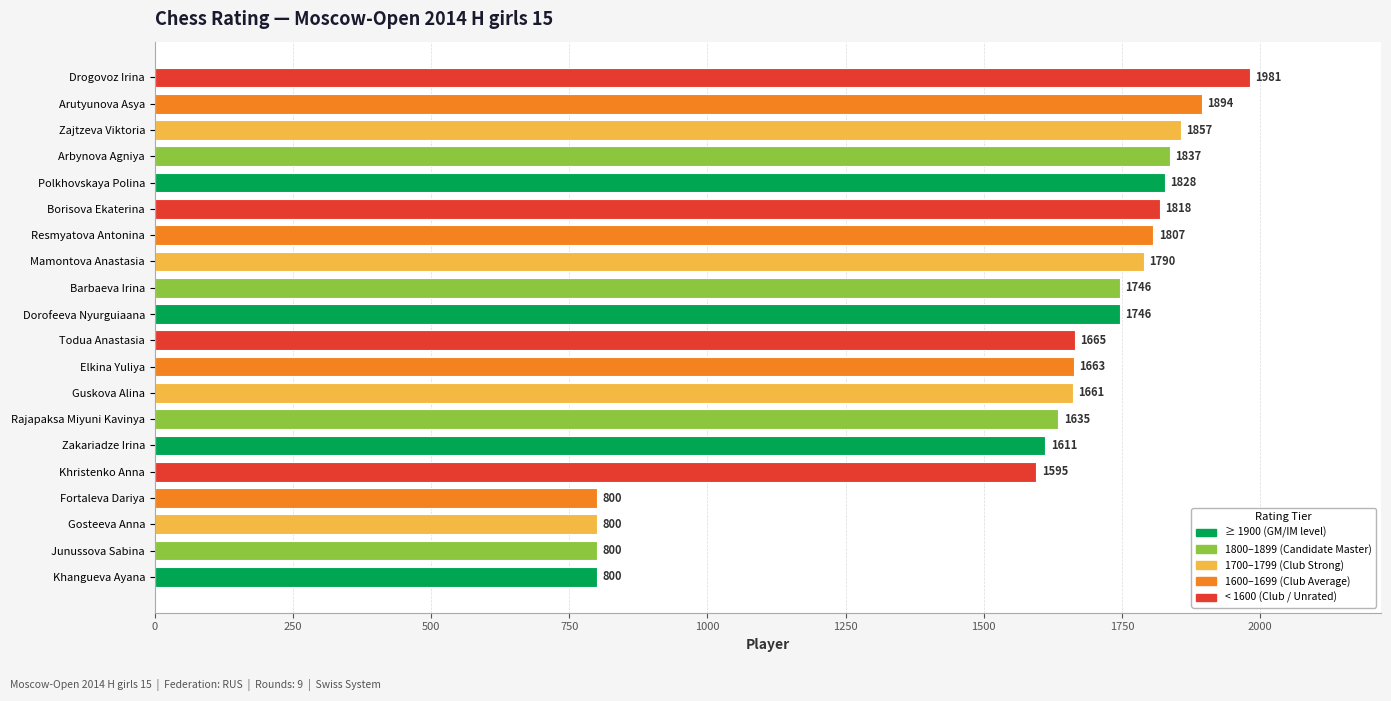

Which has a higher value, Polkhovskaya Polina or Arbynova Agniya?

Arbynova Agniya